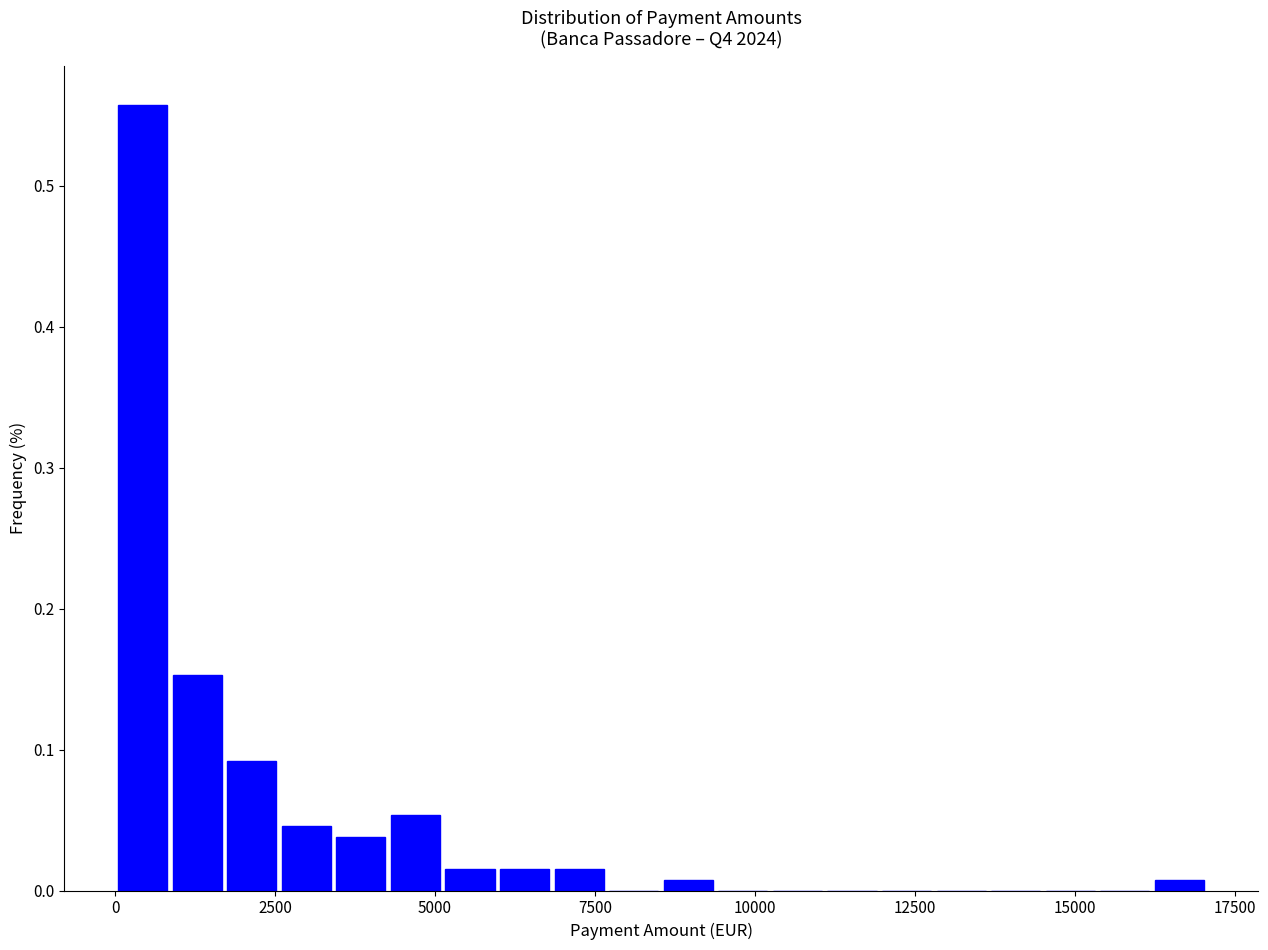

Read against the x-axis, roughly where is the centre of the tallest bar?

500